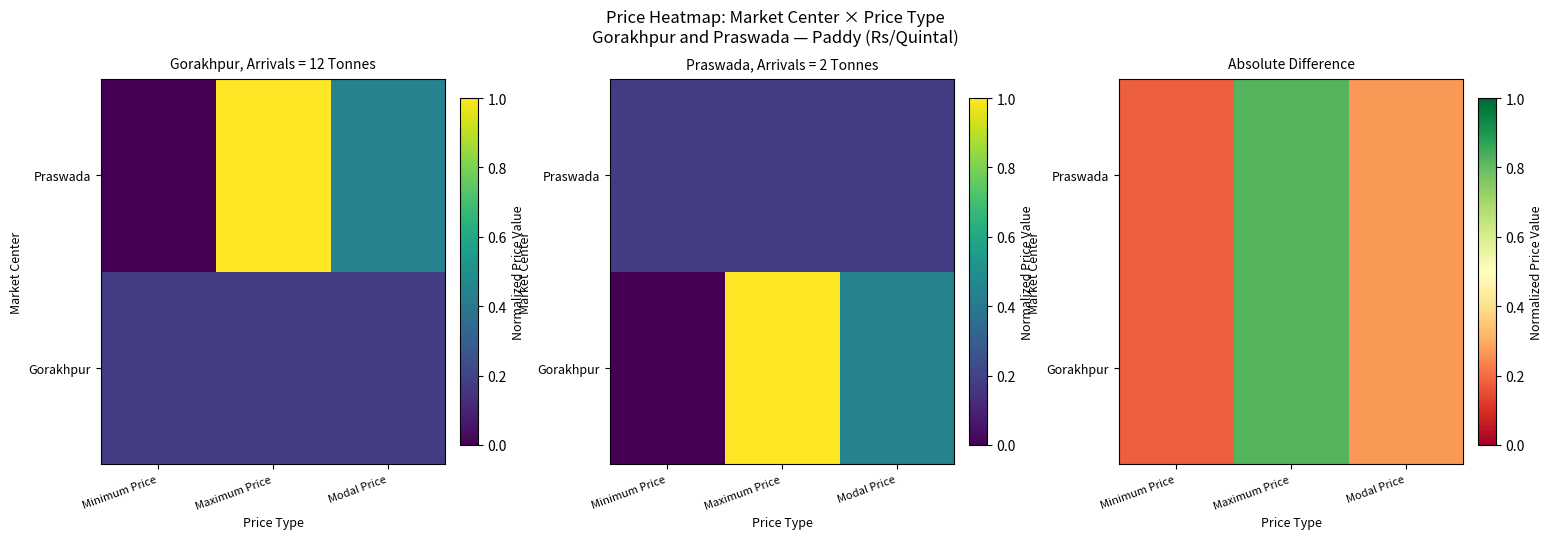

Which category has the highest value across all series?

Maximum Price